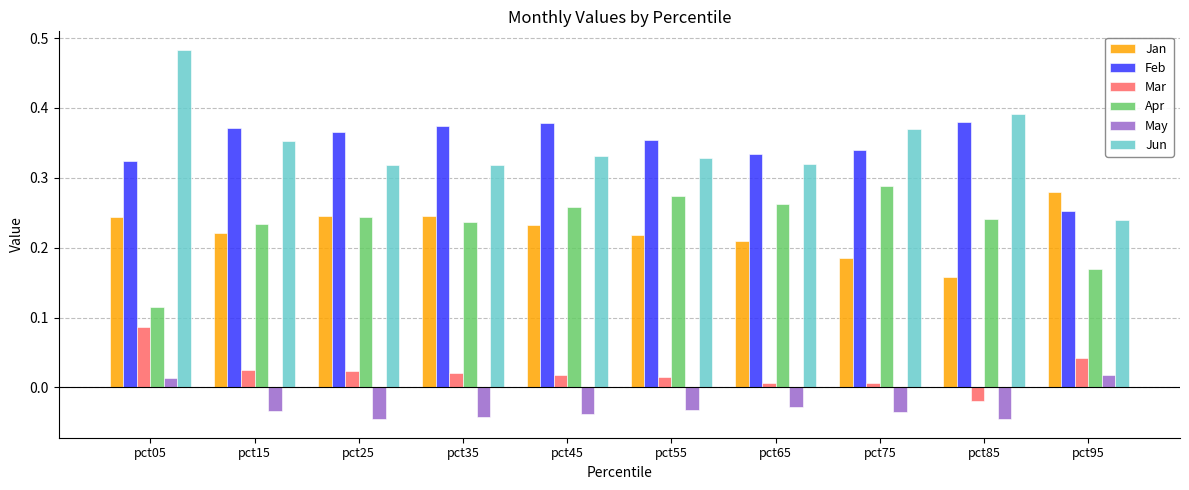

Is it true that Jun equals 0.2 at pct65?

False